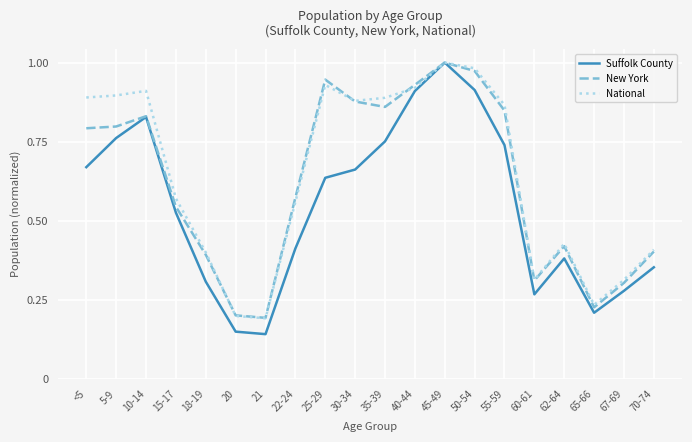

Is it true that National equals 0.4 at 62-64?

True